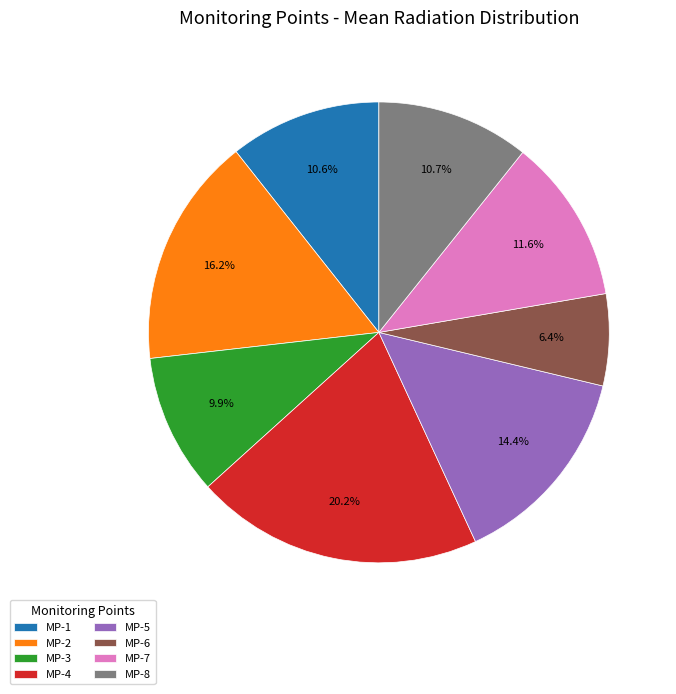

Does any single category account for the majority?

No